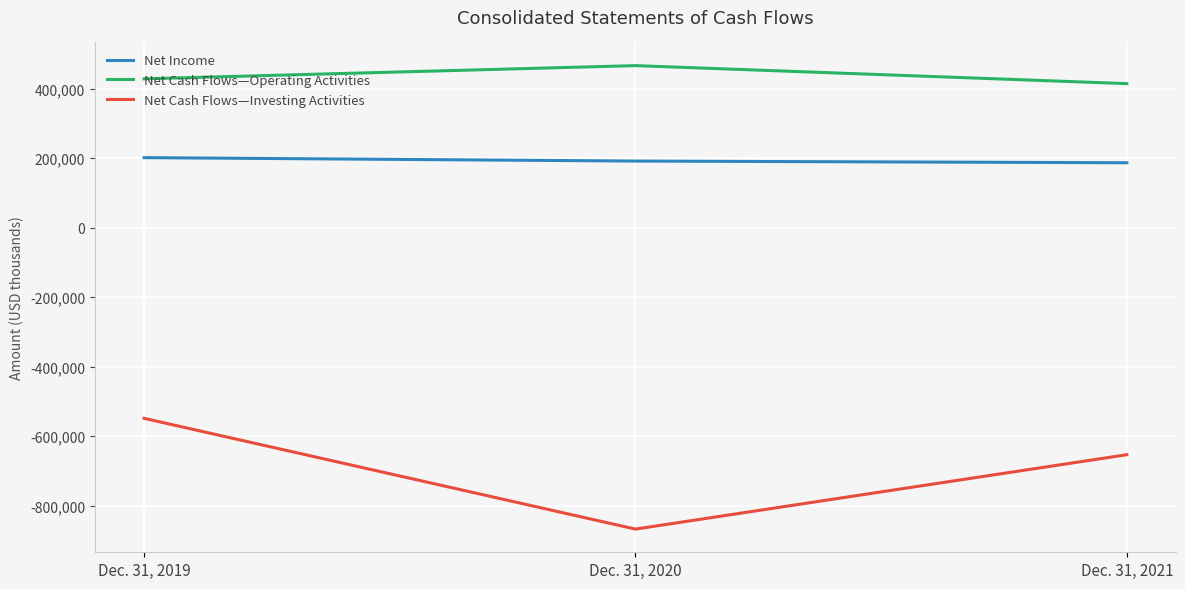

List the series in order of their overall mean, lowest first.

Net Cash Flows—Investing Activities, Net Income, Net Cash Flows—Operating Activities